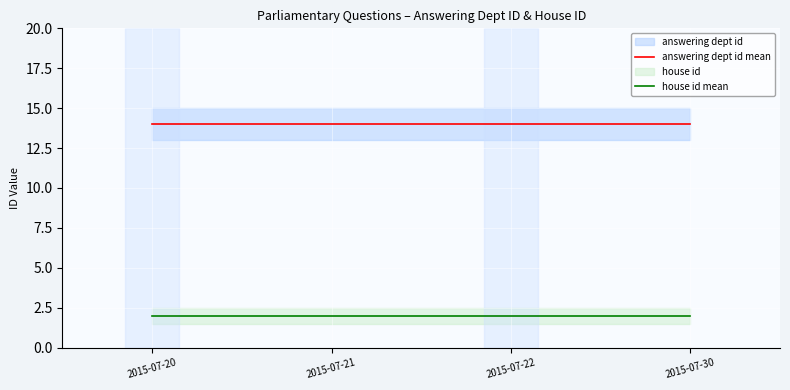

The house id mean series shows 2 at 2015-07-20. True or false?

True